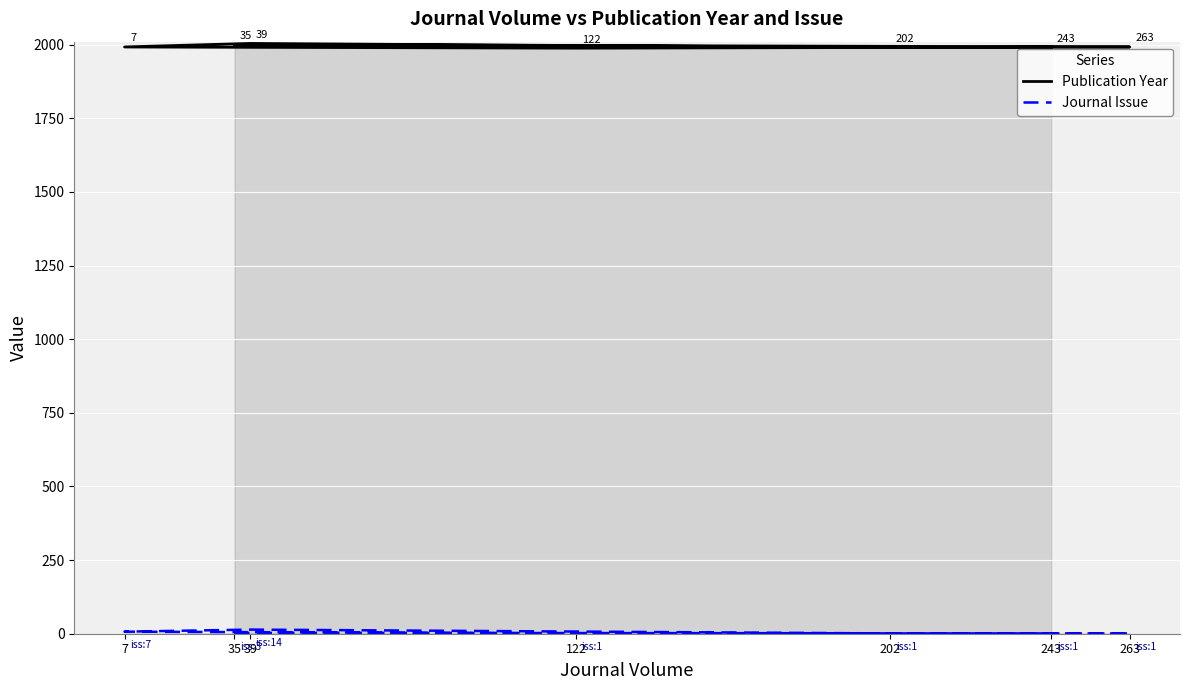

List the series in order of their overall mean, highest first.

Publication Year, Journal Issue